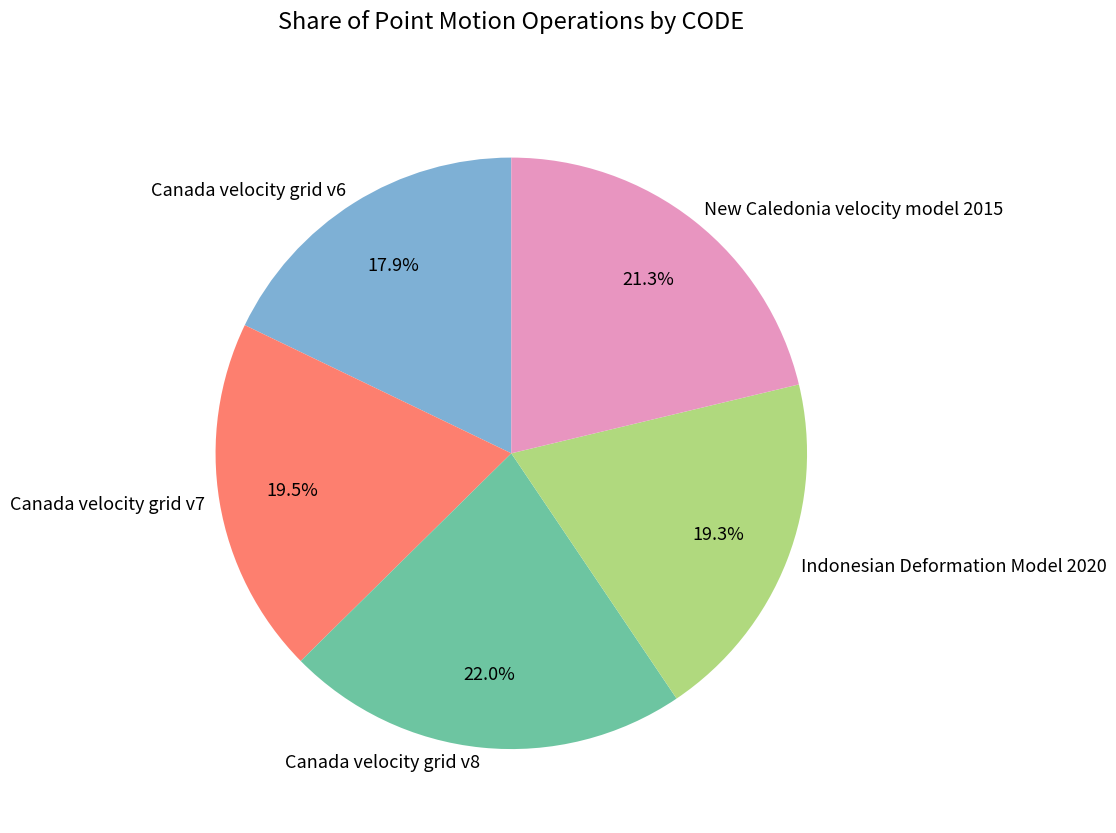

To the nearest percent, what percentage of the pie is Canada velocity grid v6?

18%